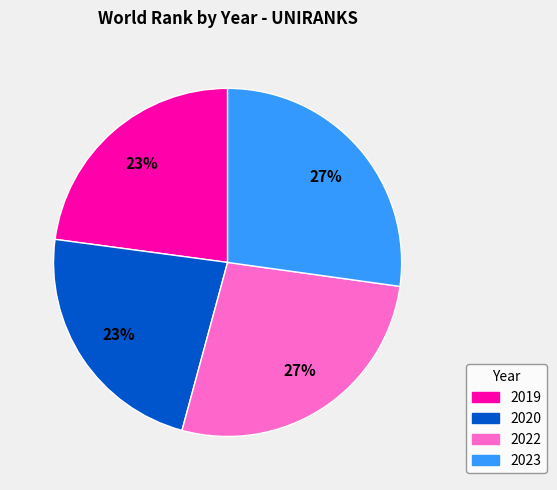

Do 2023 and 2022 together represent more than half of the pie?

Yes